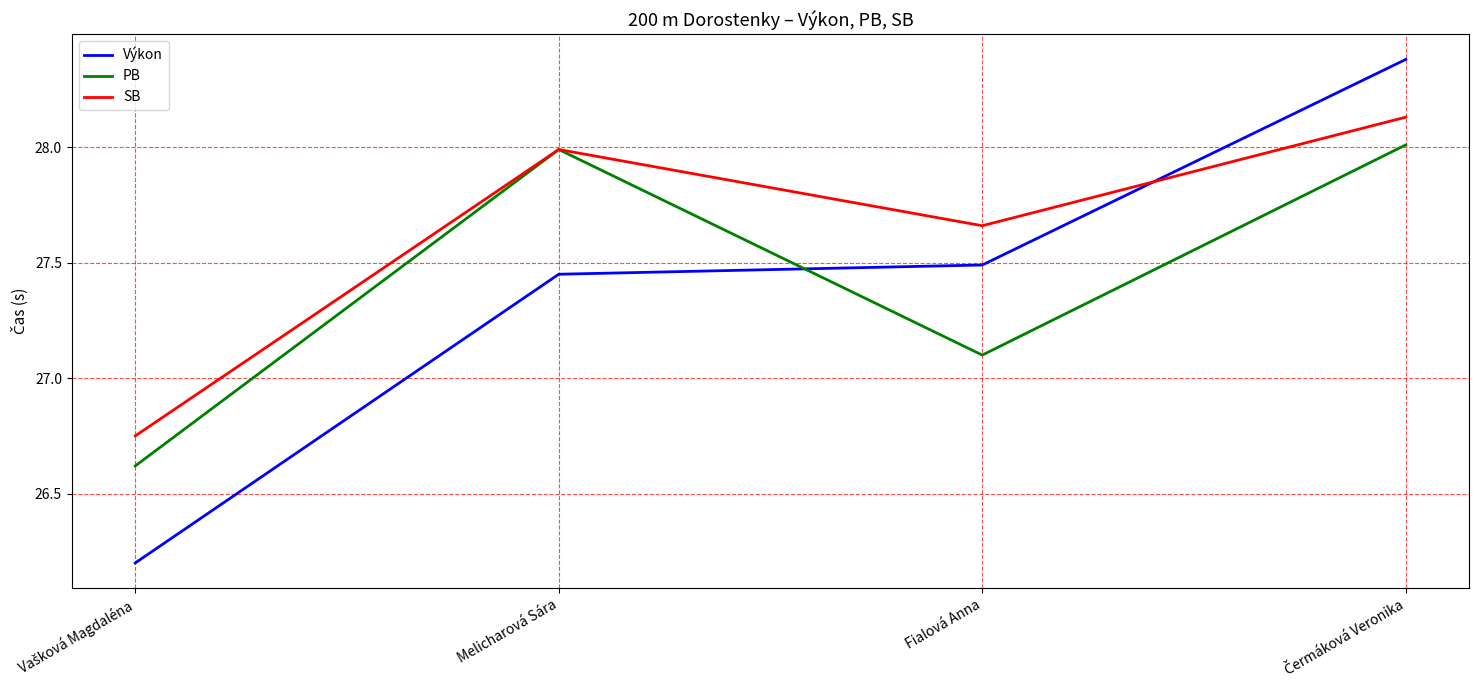

What is the maximum value shown in the chart?

28.4